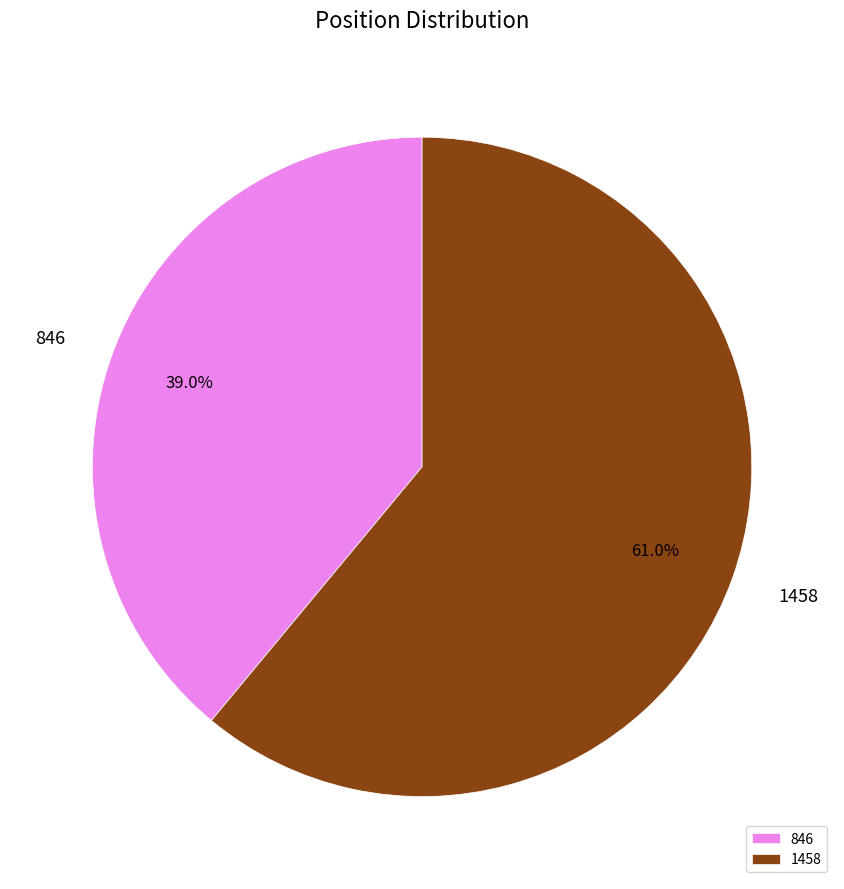

What is the ratio of the value at 846 to the value at 1458?

0.6